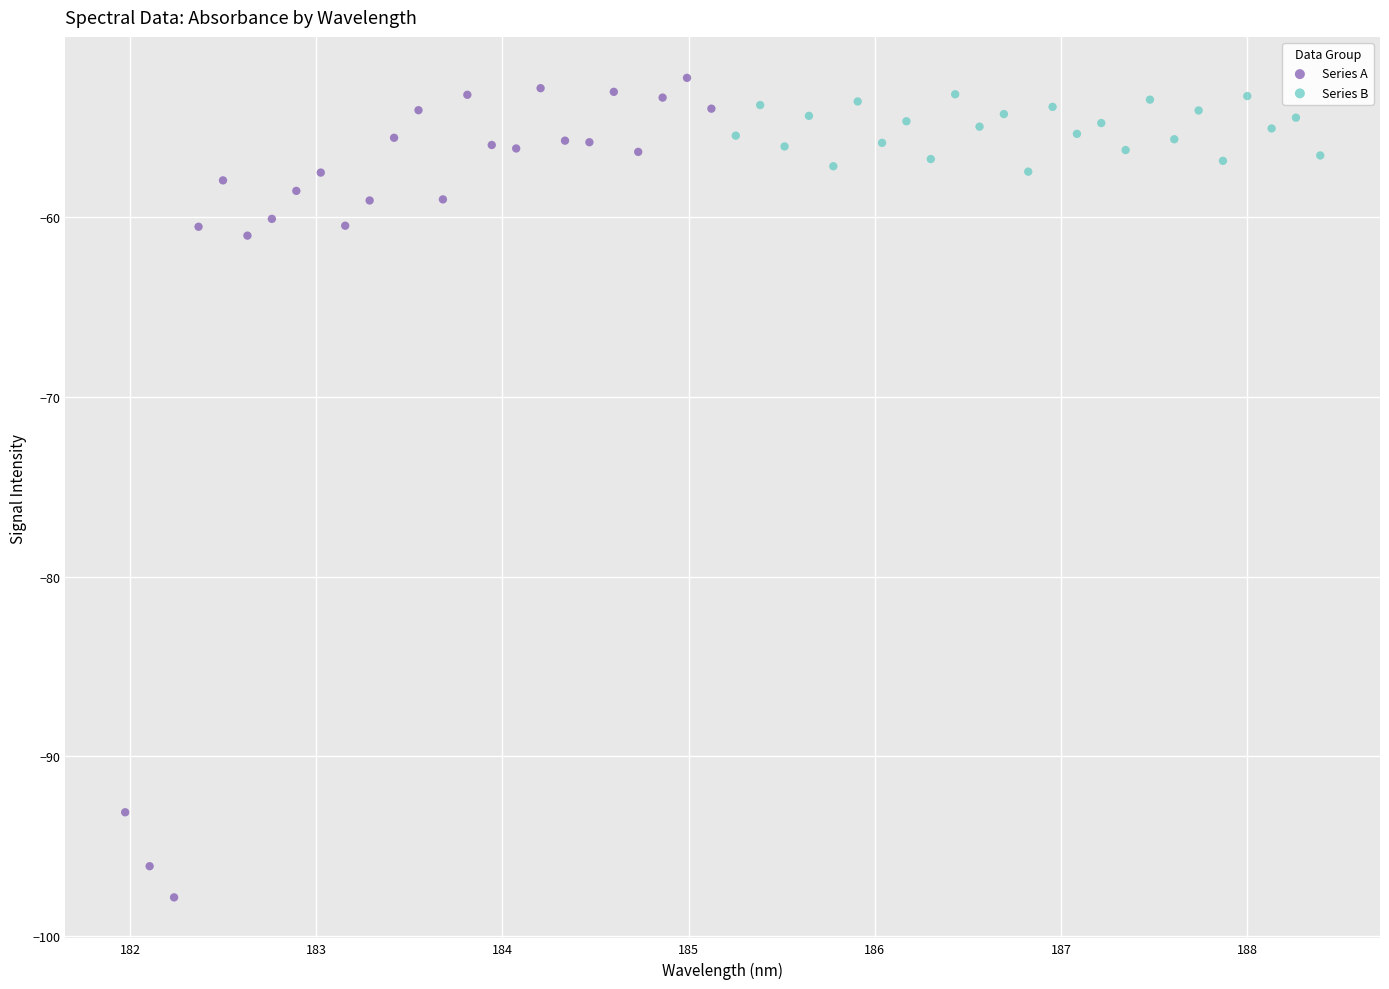

Which series has the widest spread of Y values?

Series A